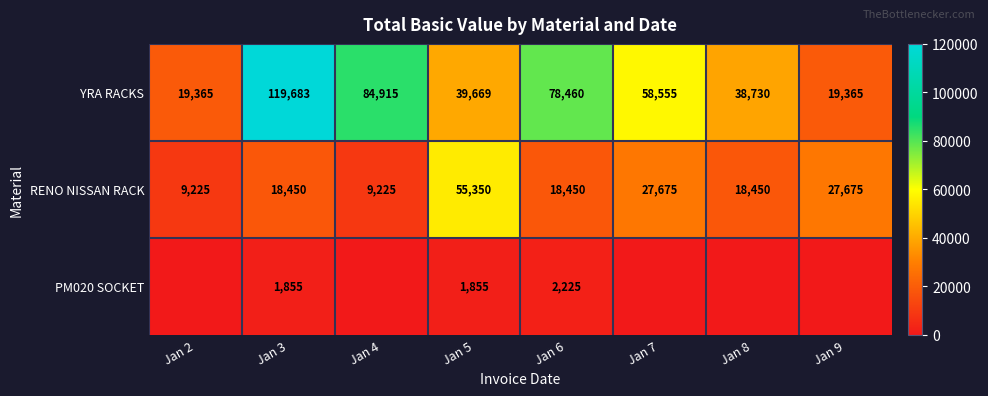

Is it true that YRA RACKS equals 14366.5 at Jan 5?

False